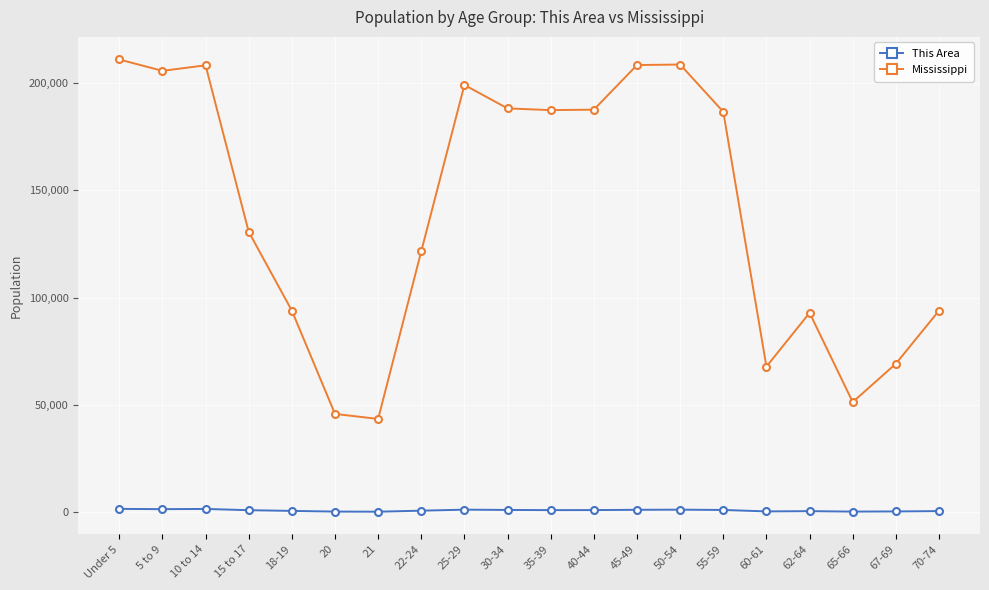

What is the maximum value for Mississippi?

210956